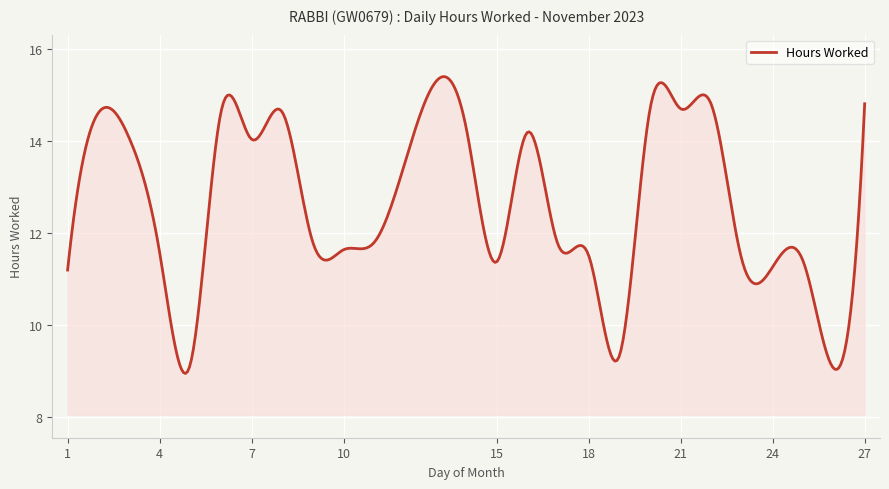

What is the maximum value shown in the chart?

15.4